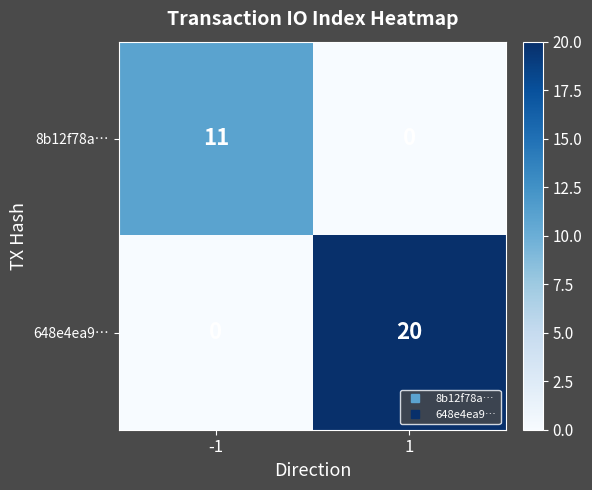

What is the difference between the maximum and minimum values in the 648e4ea9… series?

20